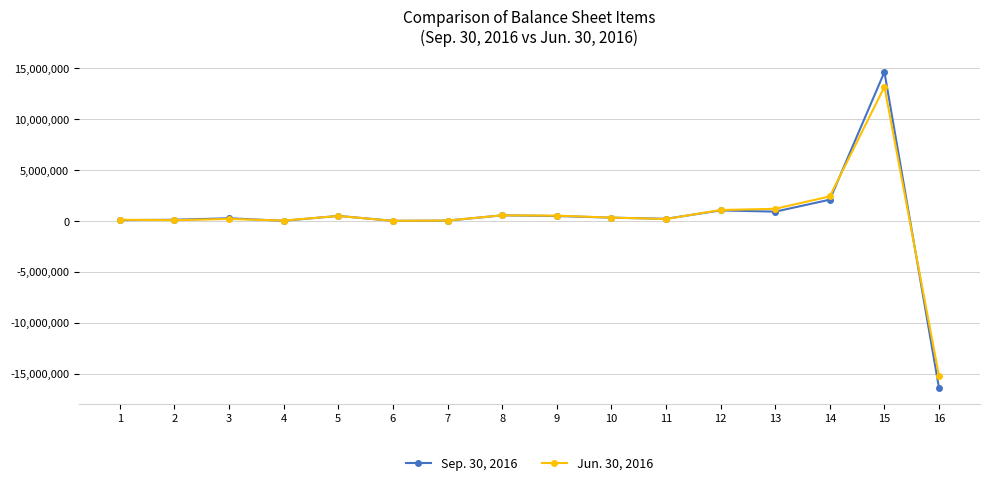

True or false: Jun. 30, 2016 has more than 0 interior local peaks.

True